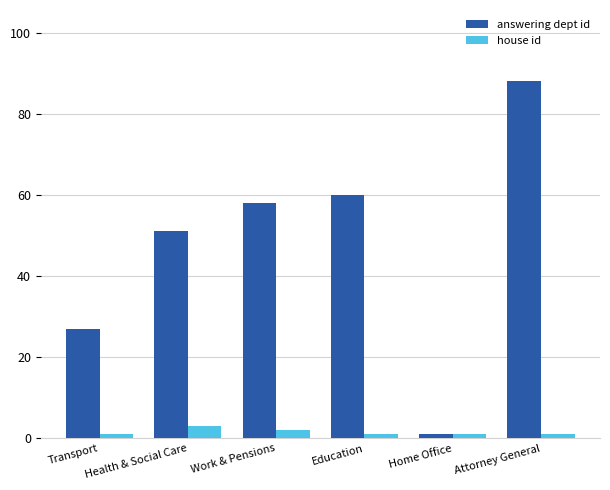

What is the difference between the maximum and minimum values in the answering dept id series?

87